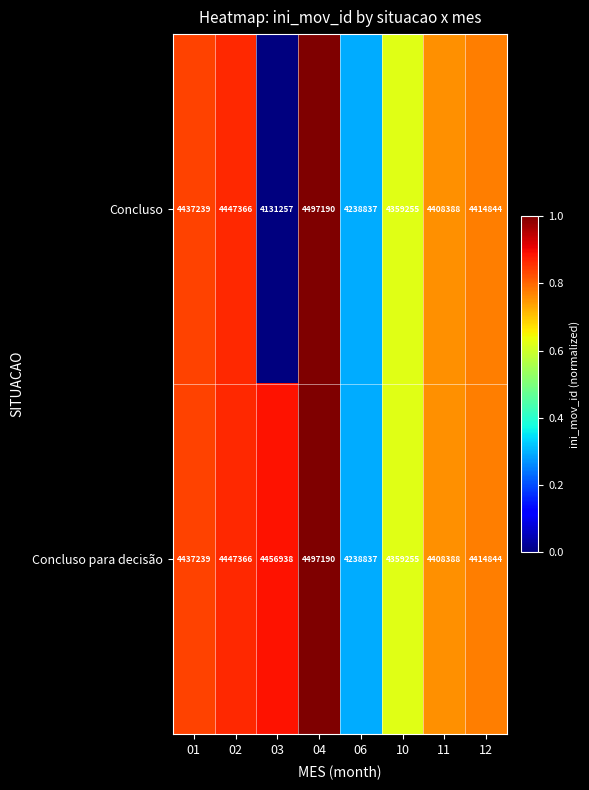

The value of Concluso para decisão at 10 is 2962572. True or false?

False